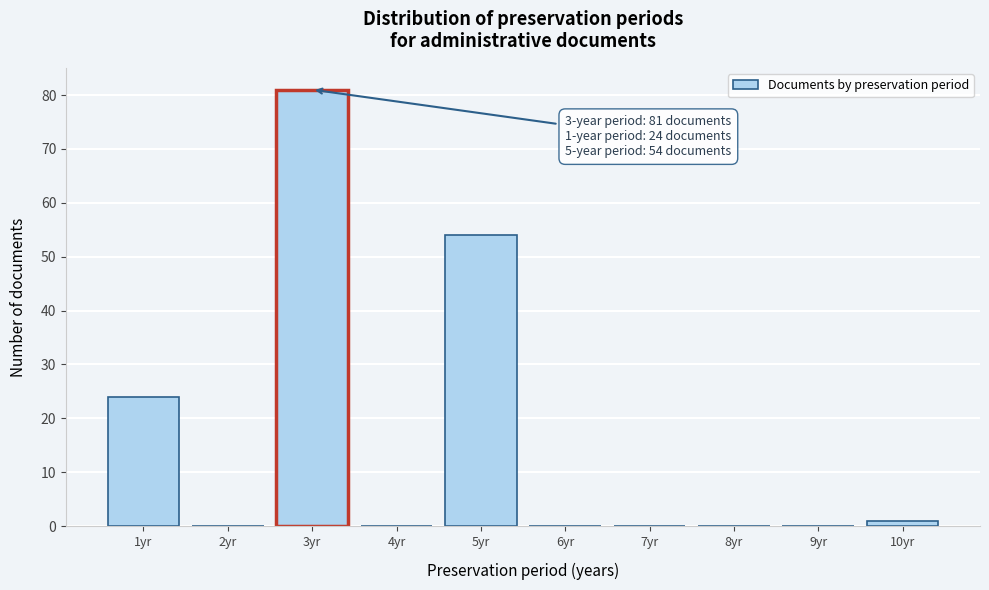

Reading left to right, list all the values displayed in this chart.

1yr=24	2yr=0	3yr=81	4yr=0	5yr=54	6yr=0	7yr=0	8yr=0	9yr=0	10yr=1